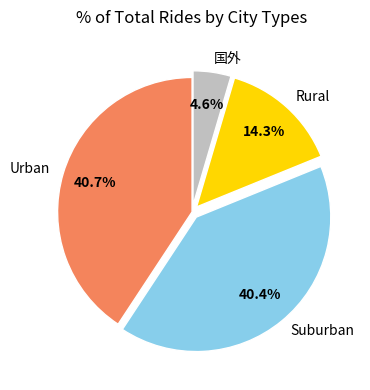

Between Urban and 国外, which is larger?

Urban